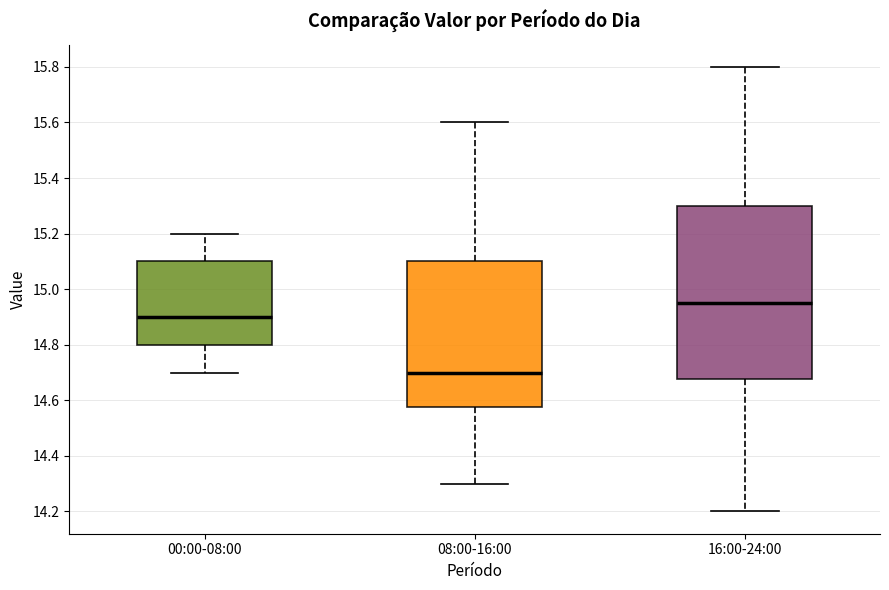

Reading left to right, read every box against the y-axis: the position of its median line, the range the box covers, and the ends of its whiskers. The values are not printed on the chart, so give them approximately, as read against the axis.

00:00-08:00: median 14.90, box 14.80 to 15.10, whiskers 14.70 to 15.20
08:00-16:00: median 14.70, box 14.58 to 15.10, whiskers 14.30 to 15.60
16:00-24:00: median 14.96, box 14.68 to 15.30, whiskers 14.20 to 15.80